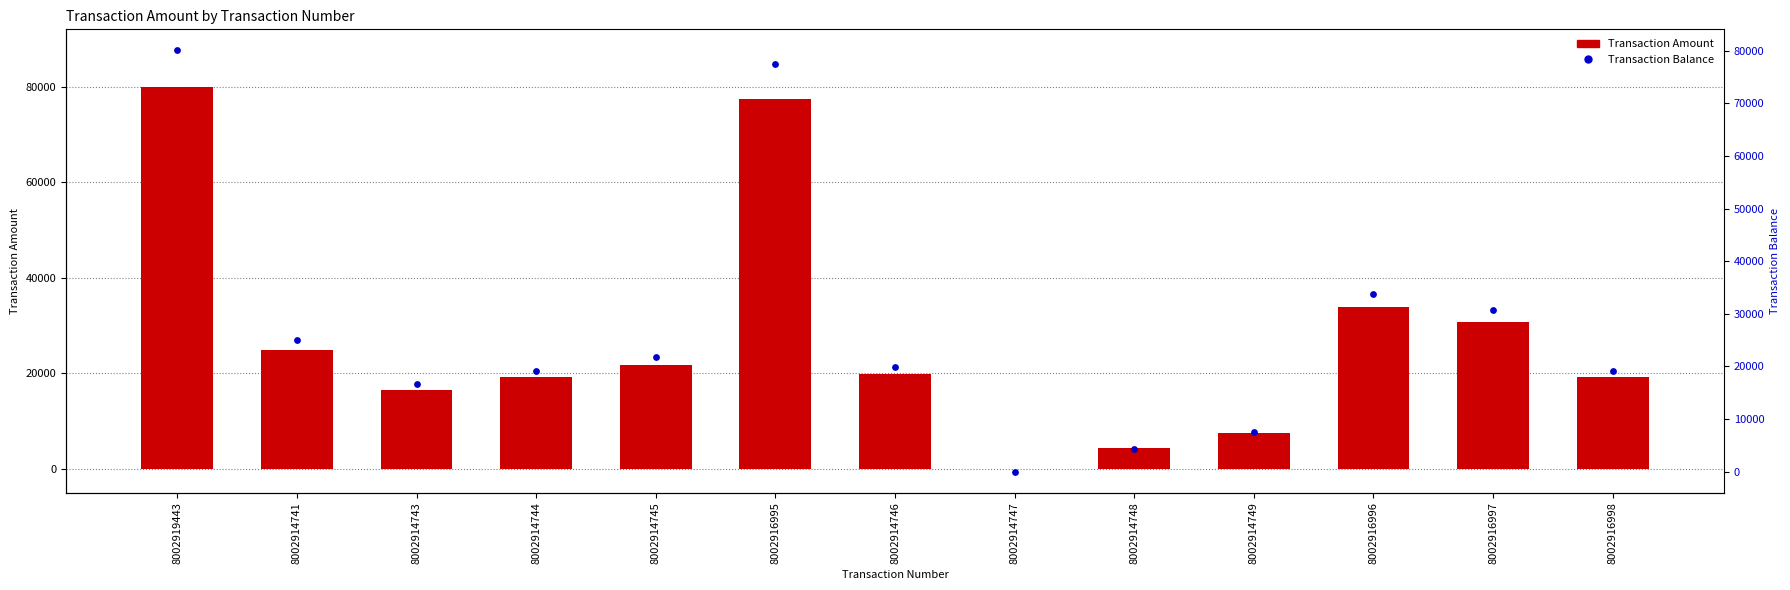

Is the value of Transaction Balance at 8002914745 greater than the value of Transaction Amount at 8002916998?

Yes